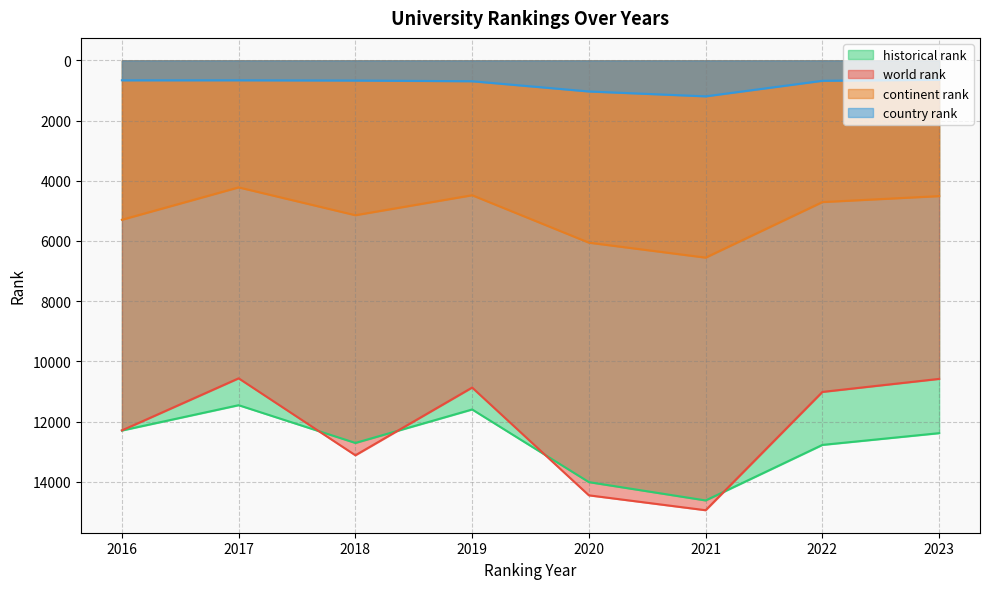

Which series has the largest range (max minus min)?

world rank